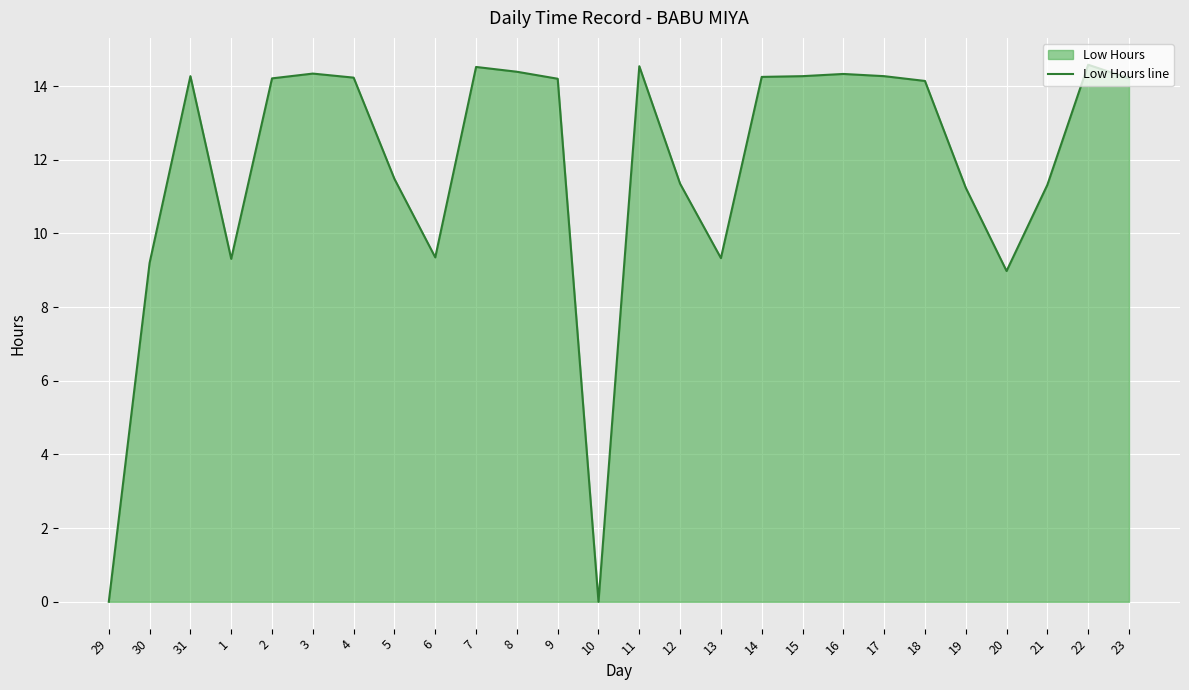

What is the value of the 25th point from the left?

14.6